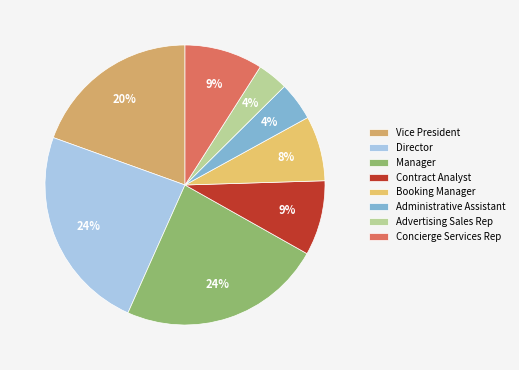

To the nearest percent, what portion does Vice President represent?

20%